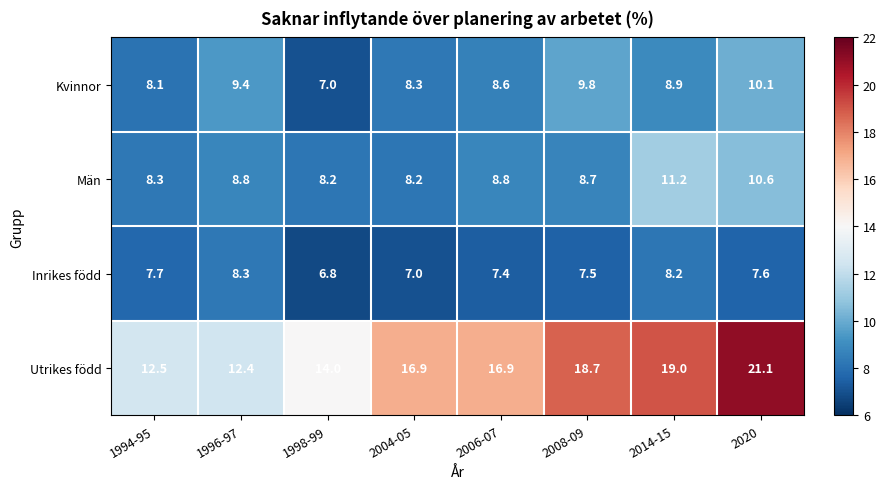

How many Inrikes född values are between 7 and 8?

5